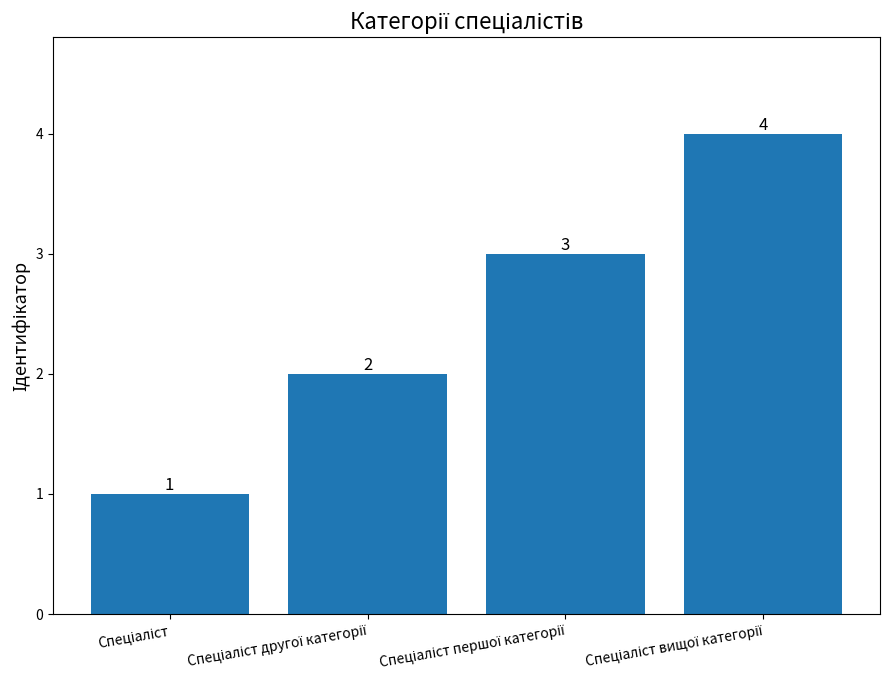

How many values are below 3?

2